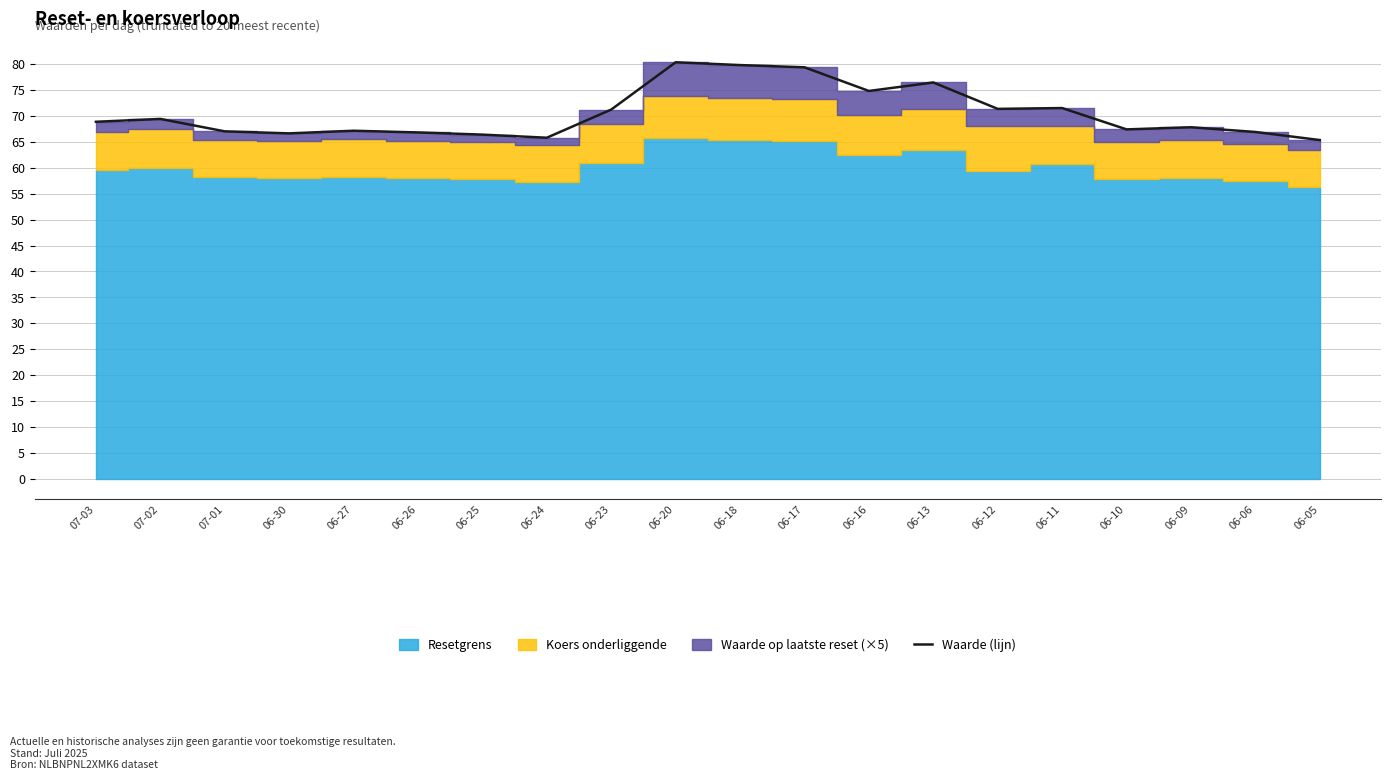

The chart shows a value of 80.4 at 06-20. True or false?

True